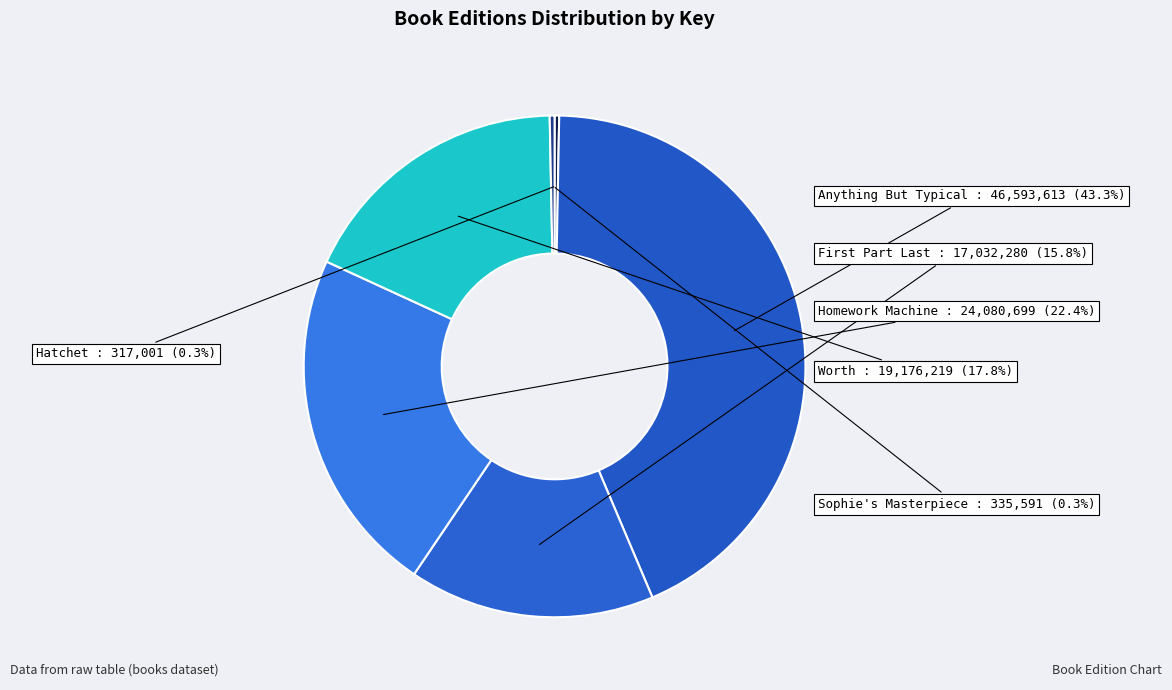

The Hatchet slice represents 0% of the pie. True or false?

True